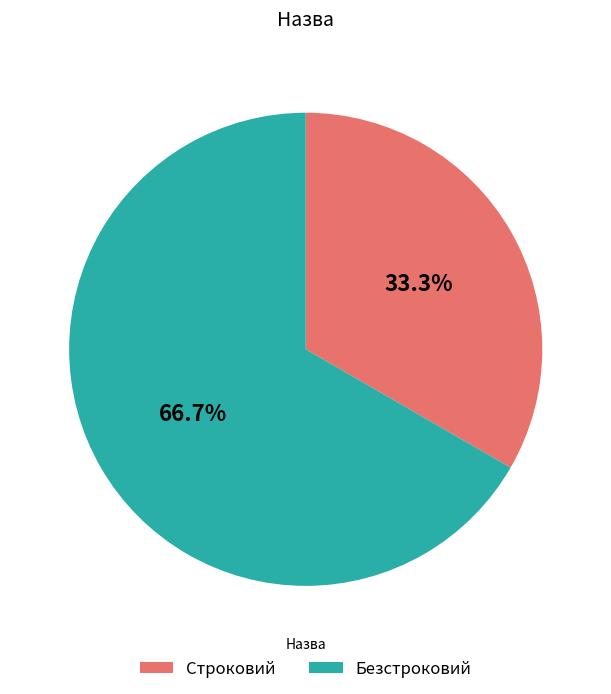

What portion of the pie excludes Безстроковий?

33.3%